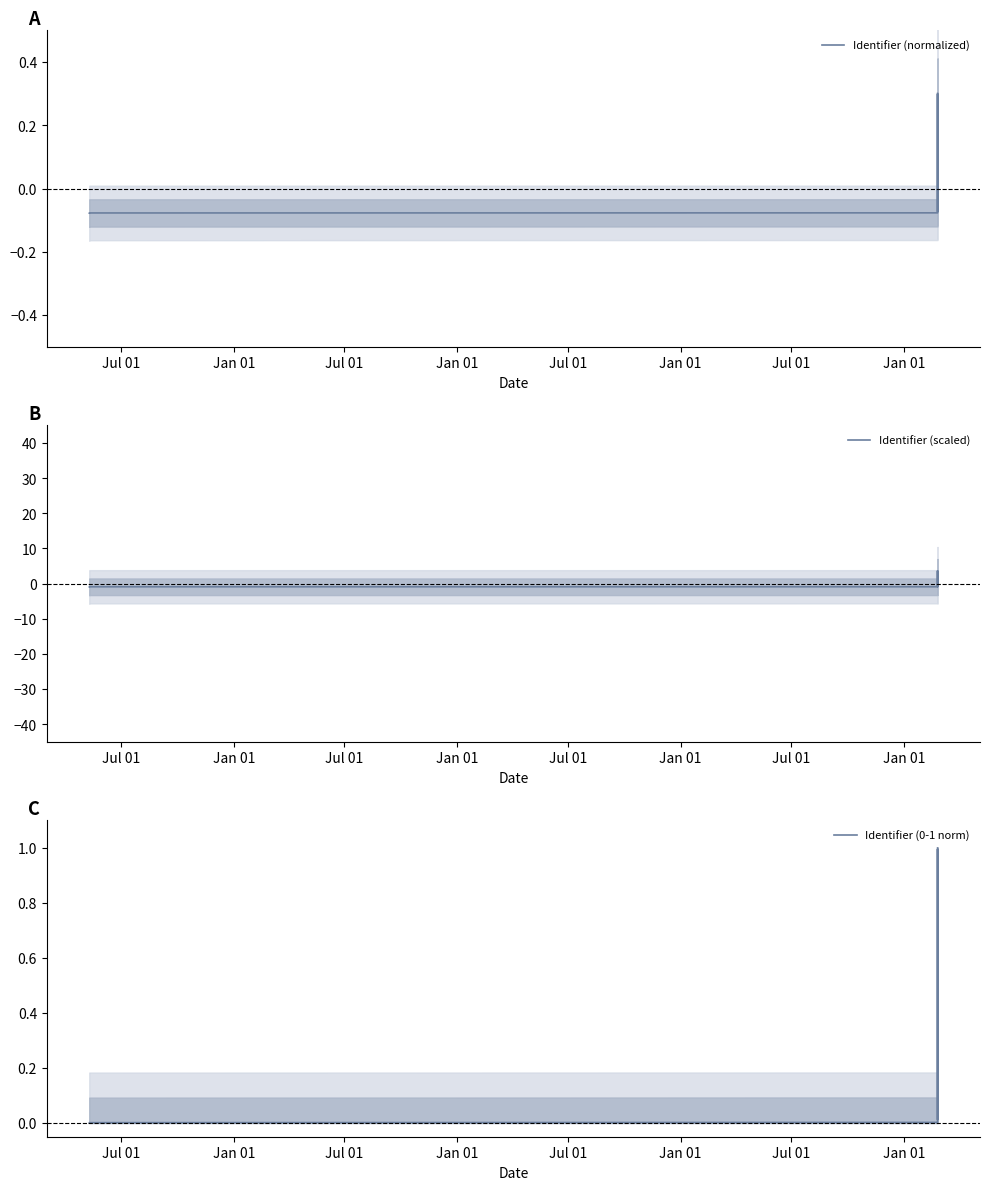

True or false: Identifier (0-1 norm) and Identifier (normalized) cross at least once.

False